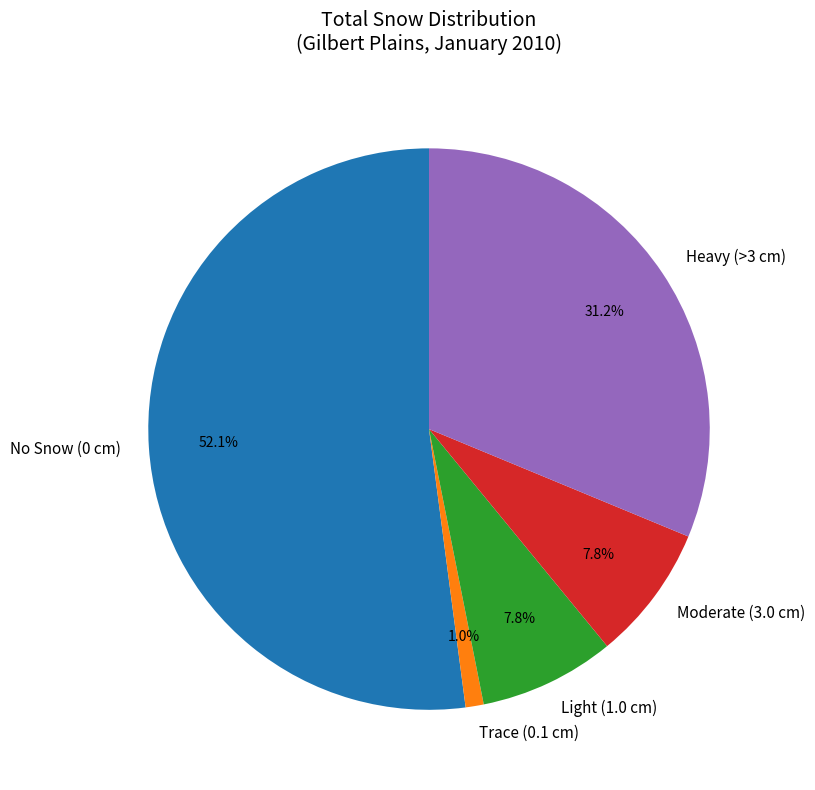

Which has a higher value, Moderate (3.0 cm) or Trace (0.1 cm)?

Moderate (3.0 cm)